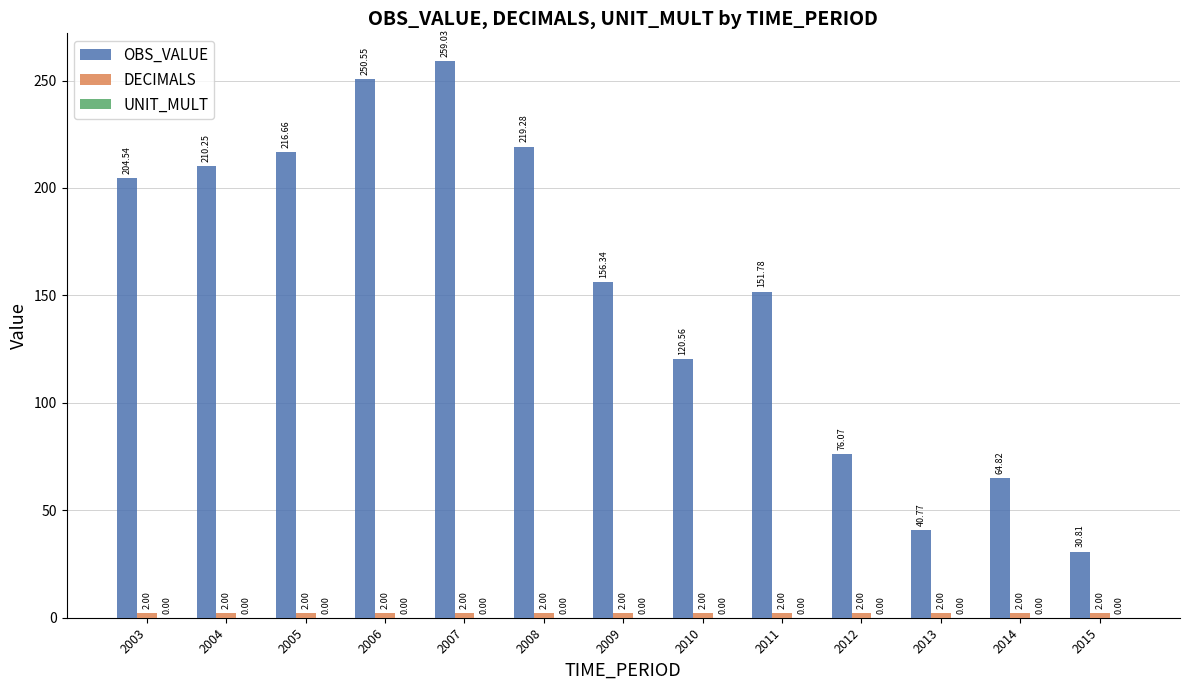

Which series has the largest range (max minus min)?

OBS_VALUE